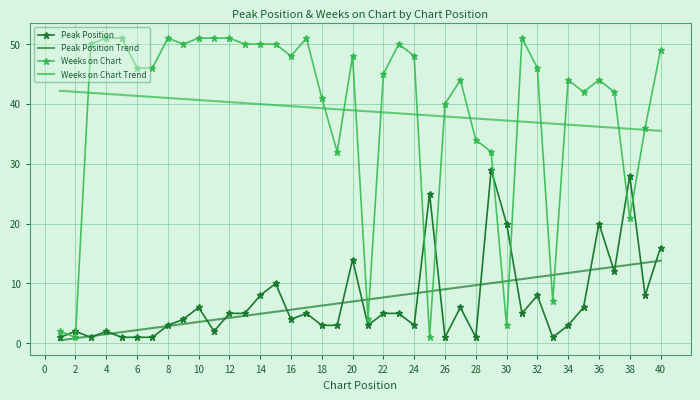

What is the maximum value for Peak Position?

29.0